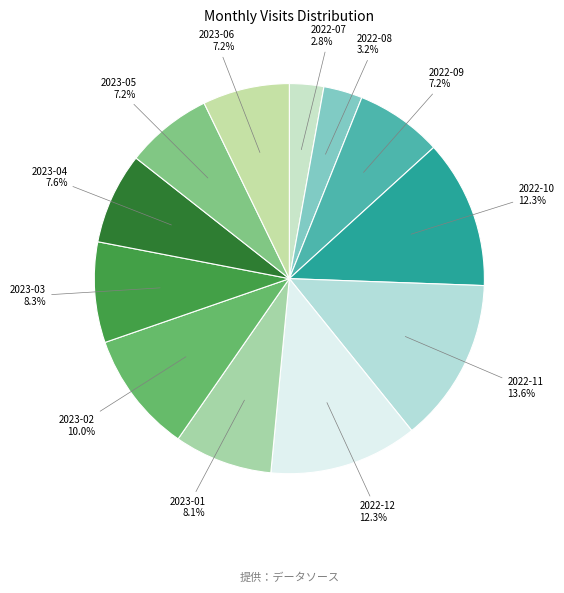

To the nearest percent, what is the difference between the largest and smallest slice percentages?

11%